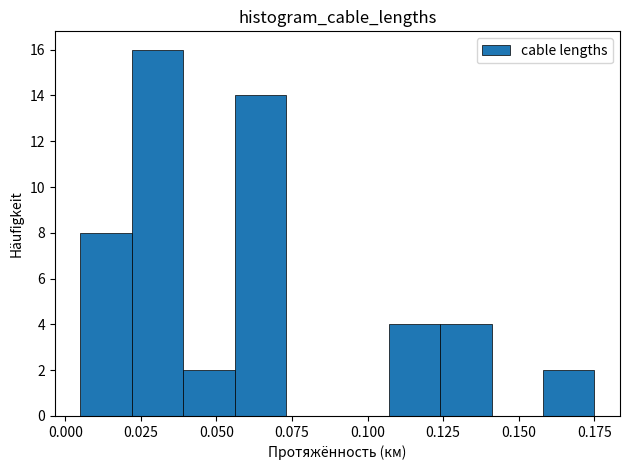

Around what value on the x-axis is the tallest bar? Give the approximate position of its centre, as read against the axis.

0.030